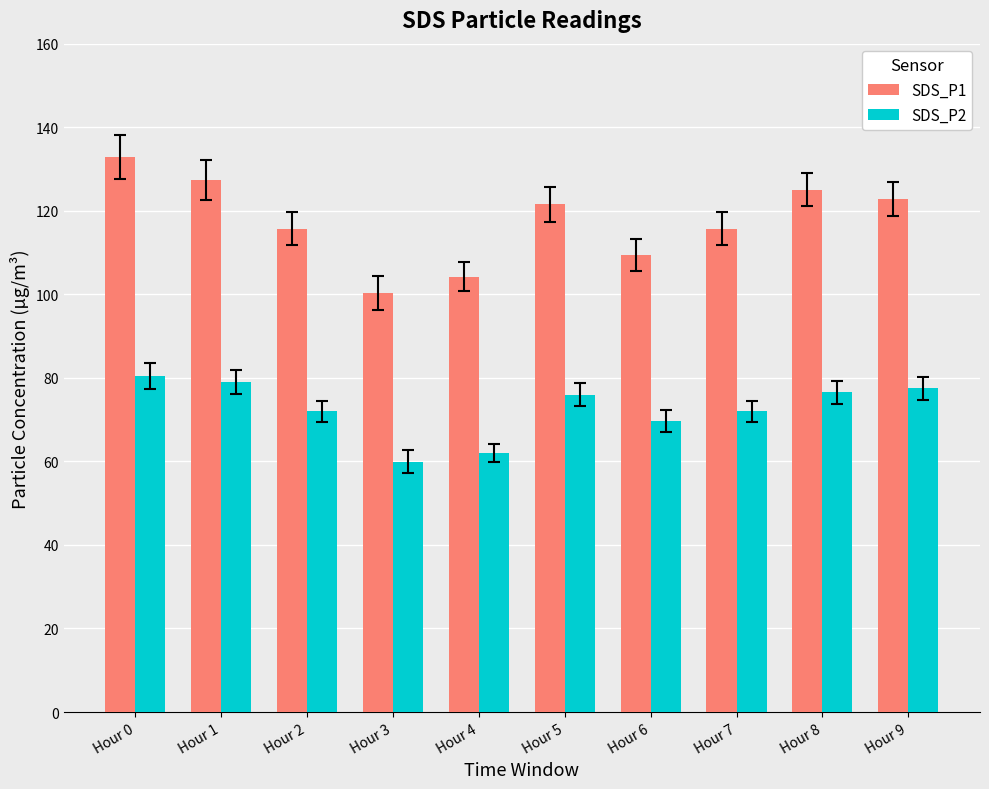

What is the average value of the SDS_P2 series?

72.5